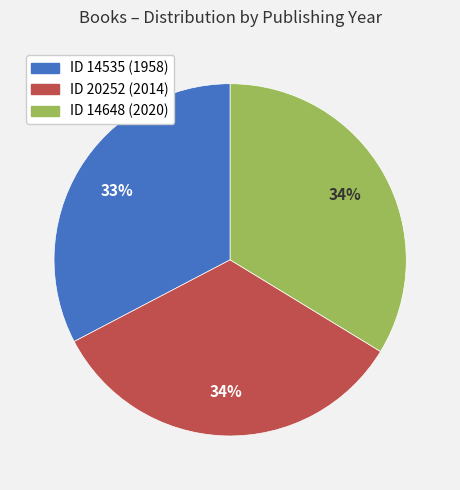

Is there a majority slice in this chart?

No